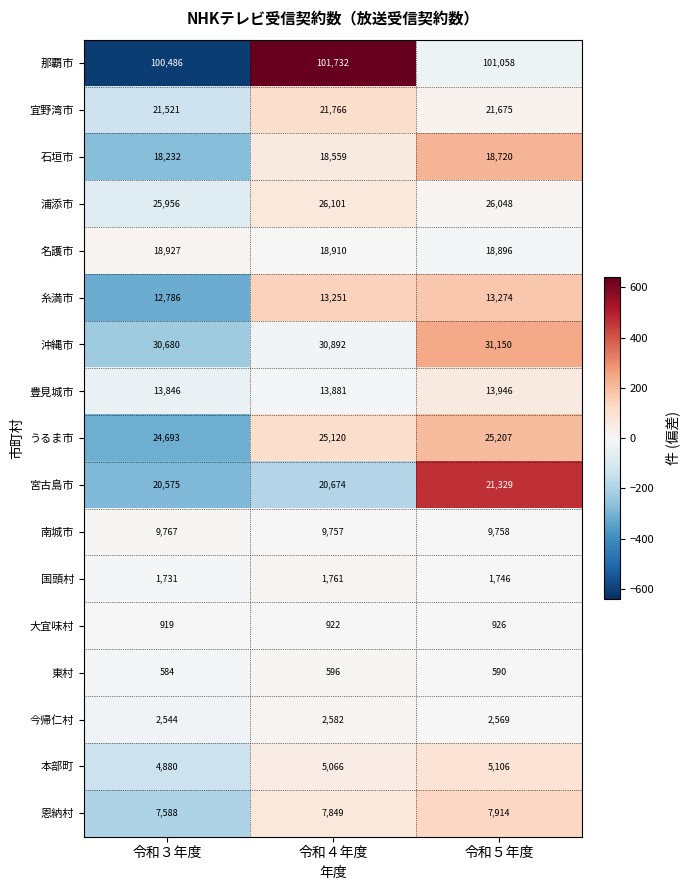

Where is 糸満市 nearest to the value 13030?

令和４年度